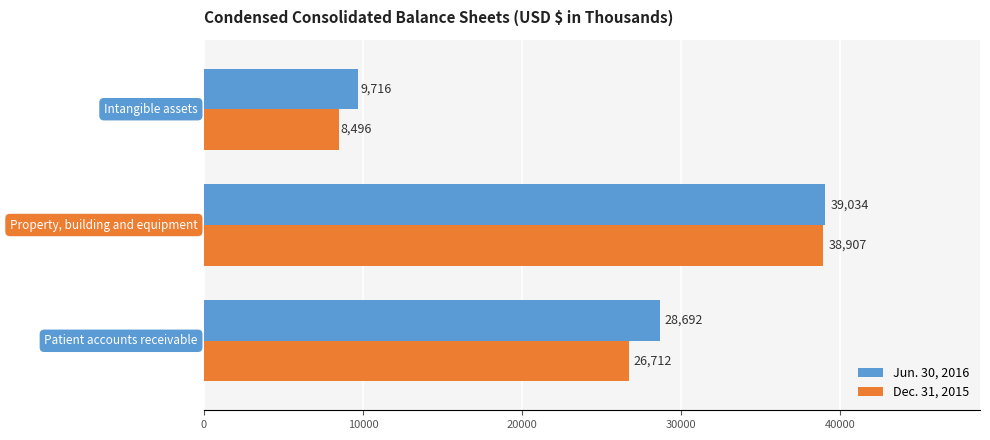

What is the average value of the Dec. 31, 2015 series?

24705